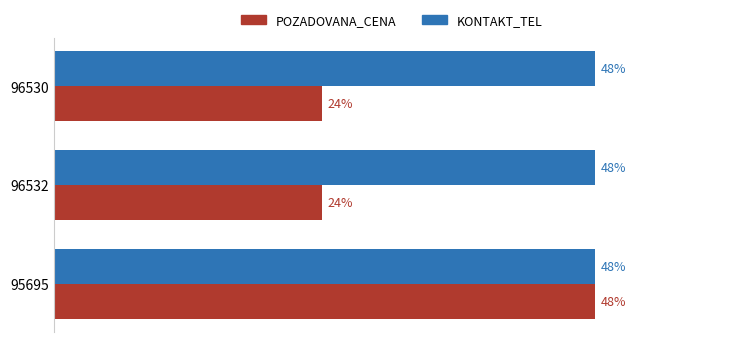

Which series has the largest total across all categories?

KONTAKT_TEL